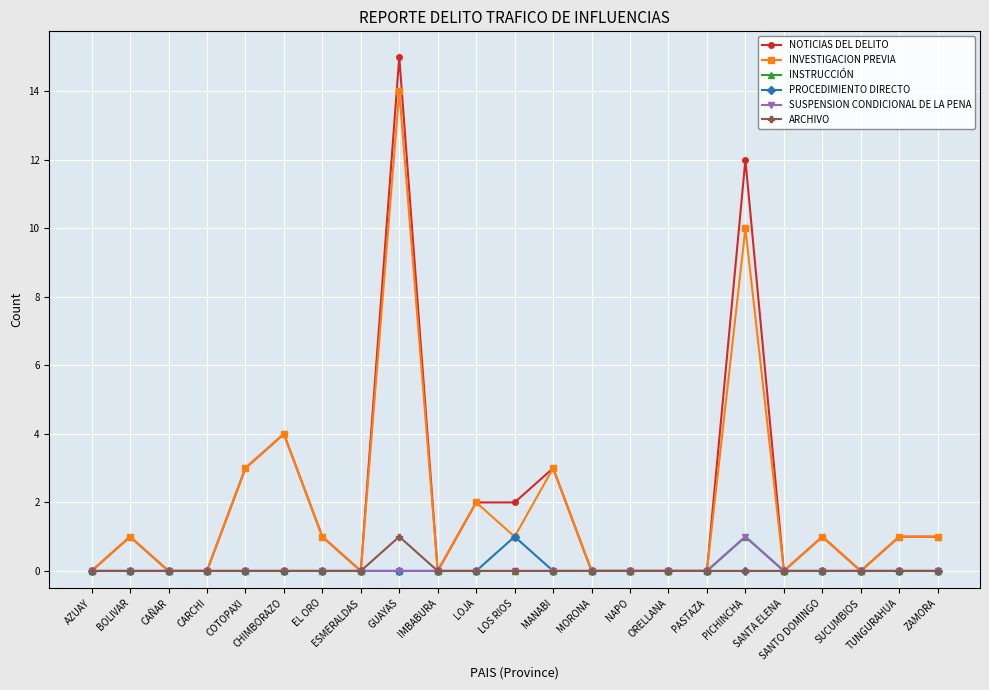

Which series has the widest spread of values?

NOTICIAS DEL DELITO